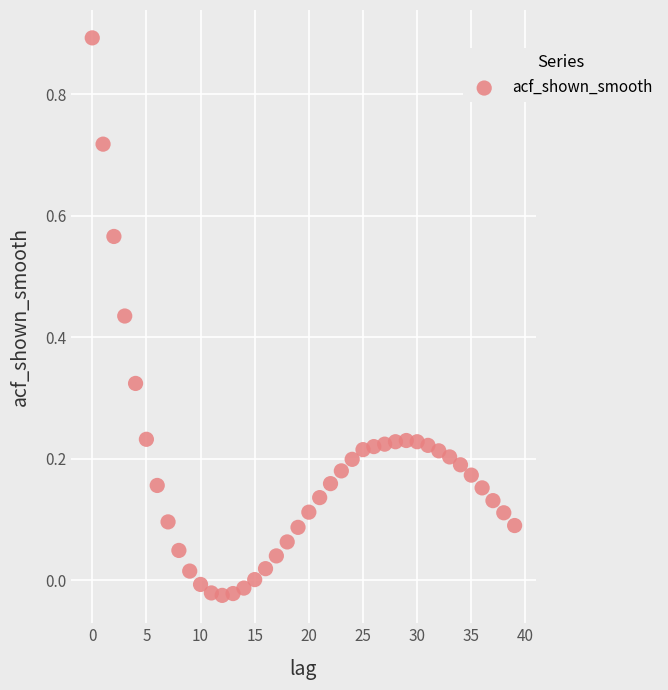

What is the range of Y values (max minus min)?

0.9